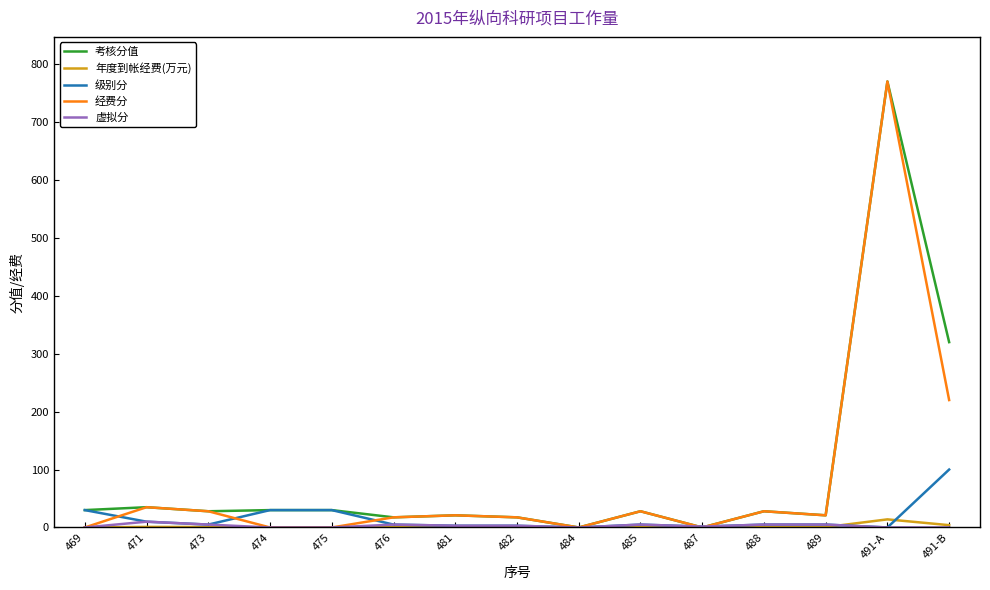

What is the difference between the highest and lowest values at 469?

30.0